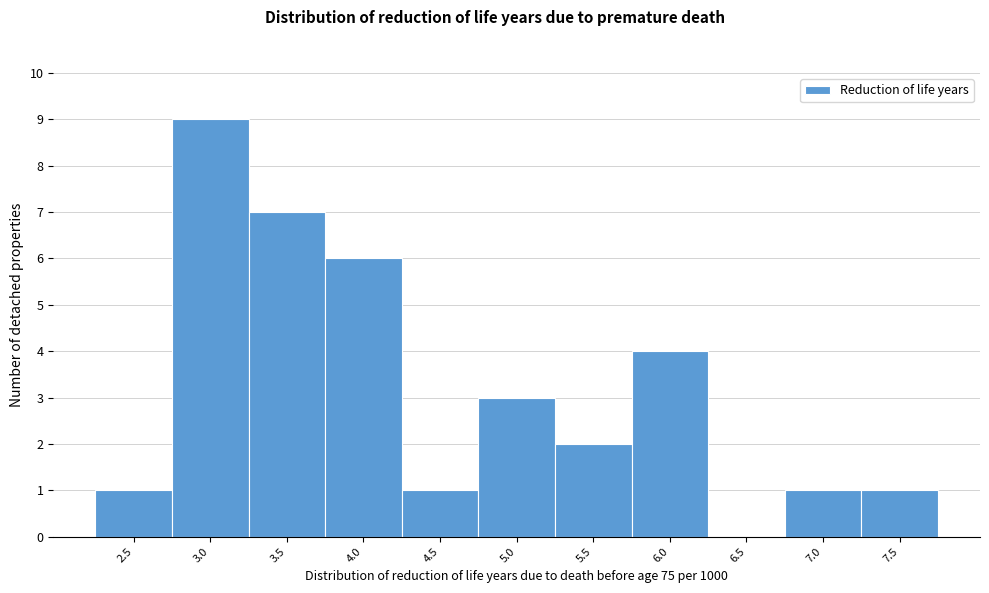

Reading left to right, list all the values displayed in this chart.

2.5=1	3.0=9	3.5=7	4.0=6	4.5=1	5.0=3	5.5=2	6.0=4	6.5=0	7.0=1	7.5=1